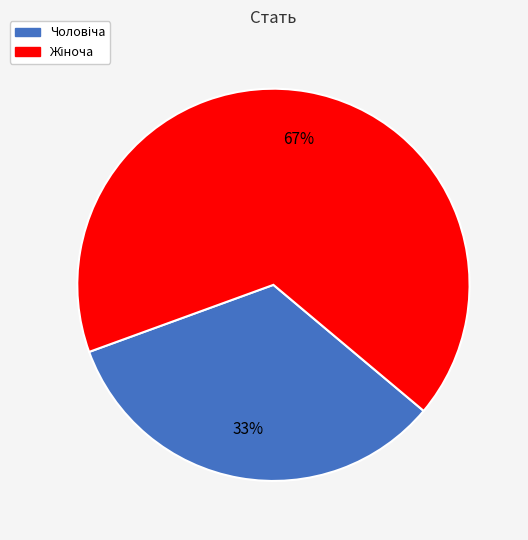

Does any single category account for the majority?

Yes